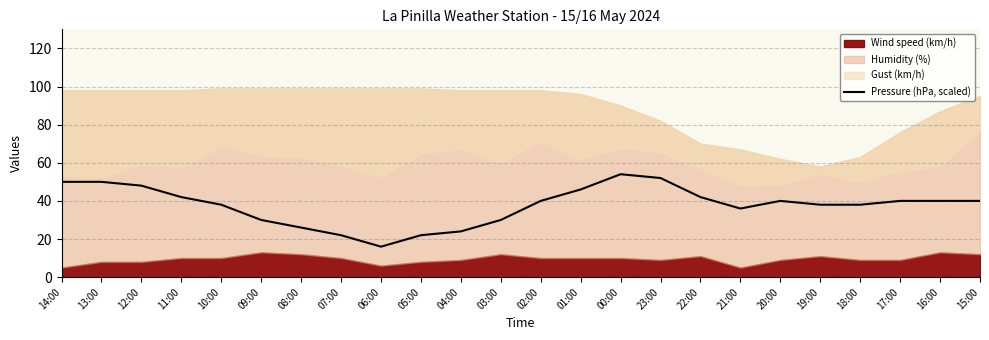

The chart shows a value of 40.0 at 17:00. True or false?

True